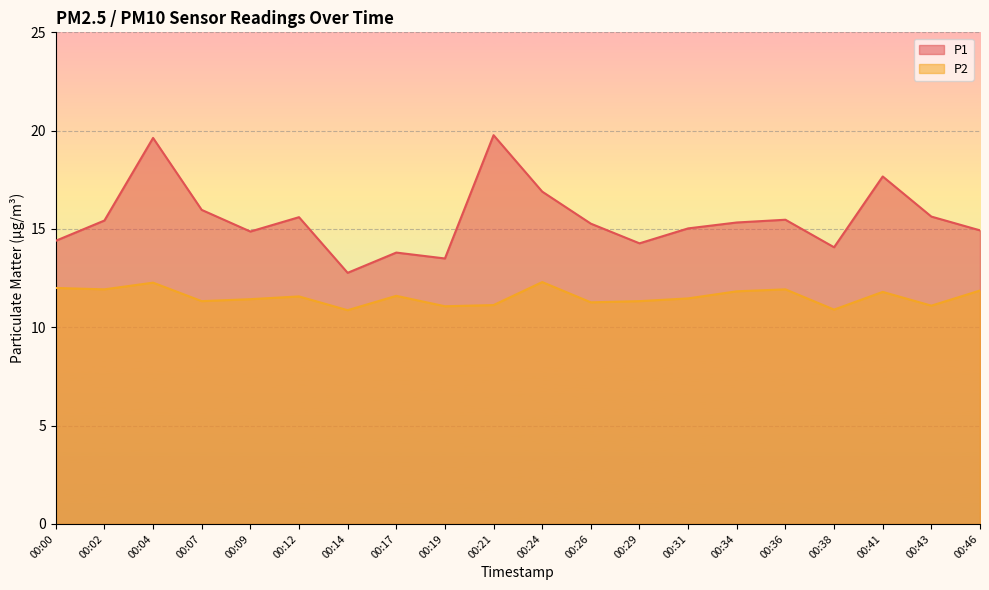

At 00:26, list the series in order from smallest to largest.

P2, P1